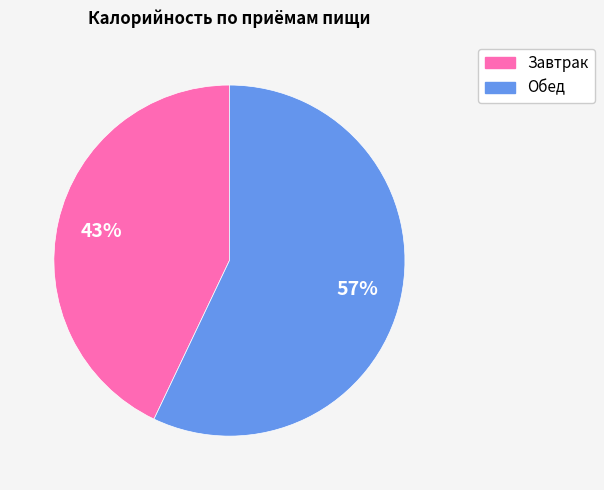

Combined, do Завтрак and Обед account for over 50%?

Yes